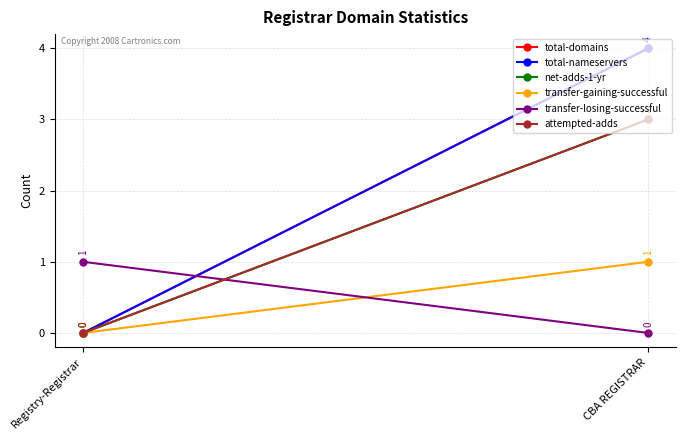

Rank the series by their maximum value, from highest to lowest.

total-domains, total-nameservers, net-adds-1-yr, attempted-adds, transfer-gaining-successful, transfer-losing-successful